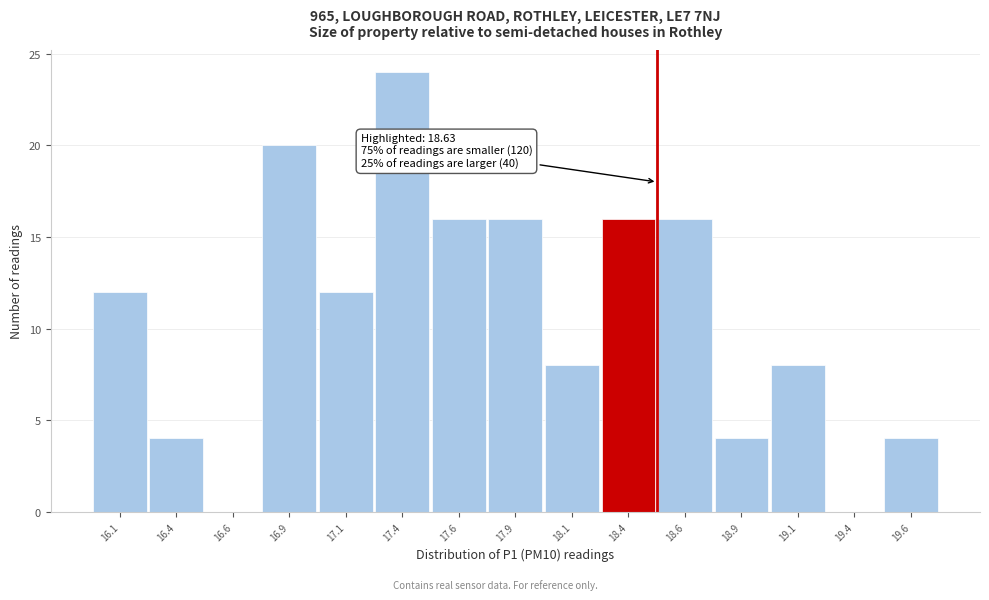

Reading right to left, transcribe all the data shown in this chart.

19.6=4	19.4=0	19.1=8	18.9=4	18.6=16	18.4=16	18.1=8	17.9=16	17.6=16	17.4=24	17.1=12	16.9=20	16.6=0	16.4=4	16.1=12